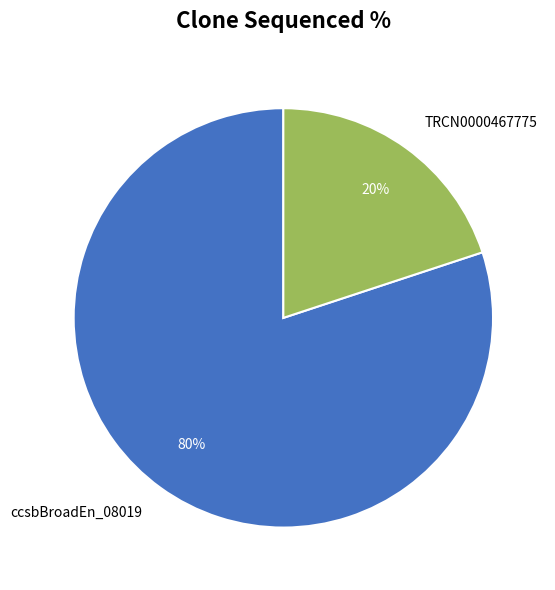

Approximately how many times larger is the value at ccsbBroadEn_08019 compared to TRCN0000467775?

4.0